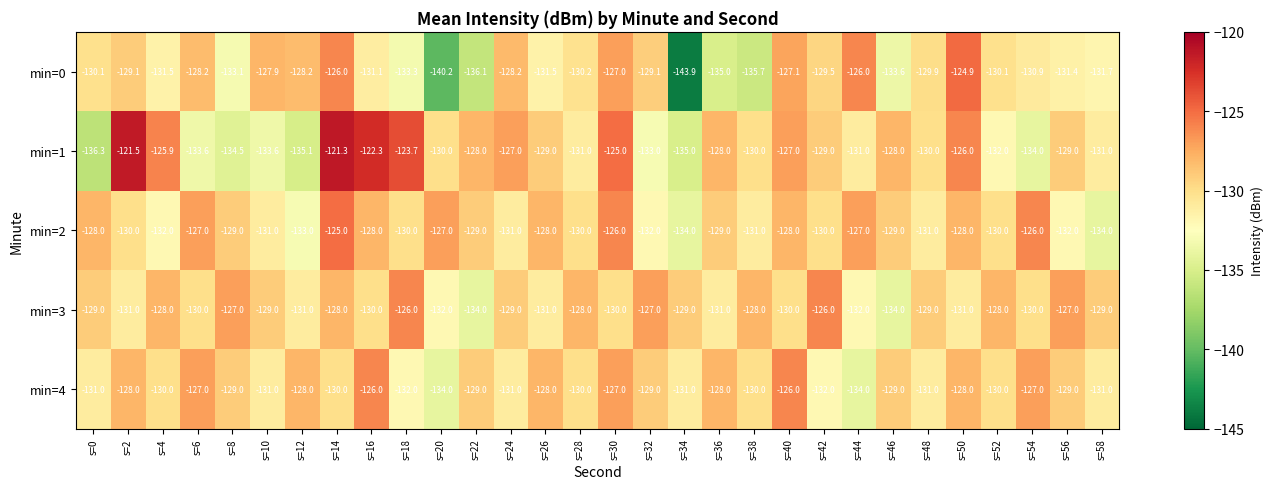

At which category is the sum across all series the highest?

s=14